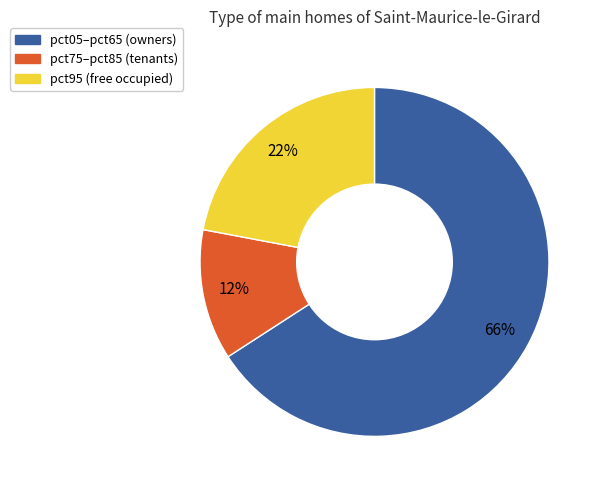

Is there any slice that represents more than half of the pie?

Yes